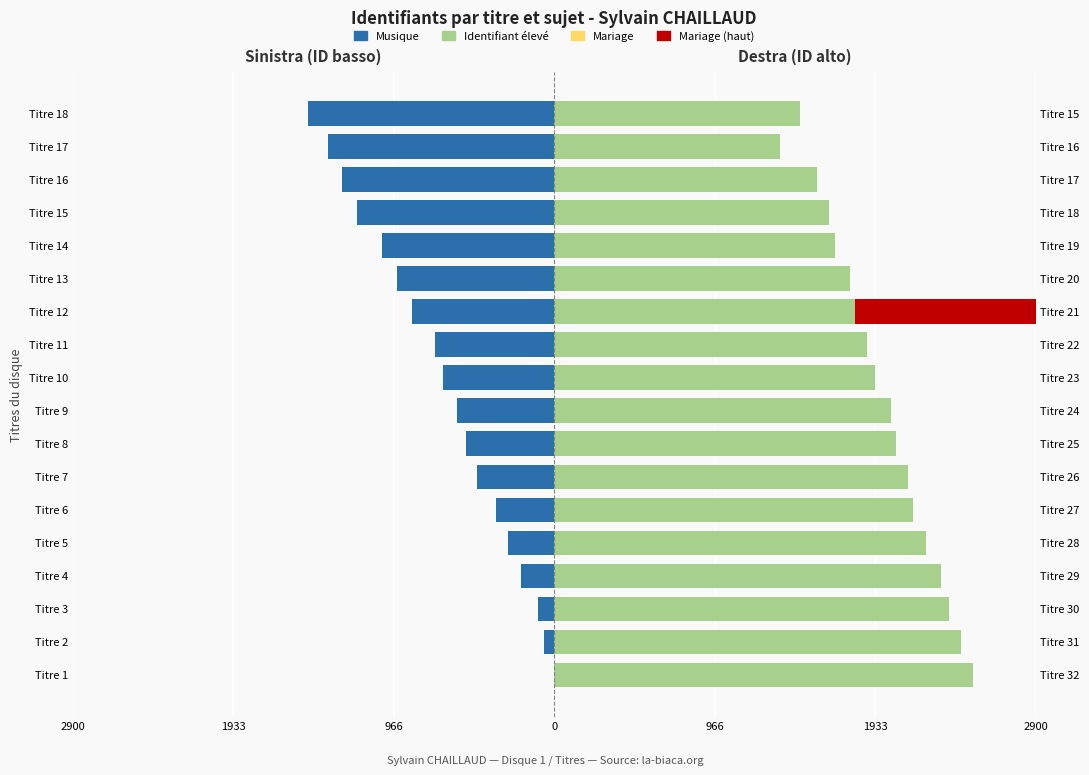

What is the value of the Musique (destra) bar at the 13th from the left?

17.8